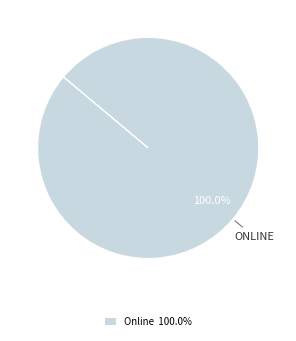

Does Online 100.0% represent more than half of the total?

Yes